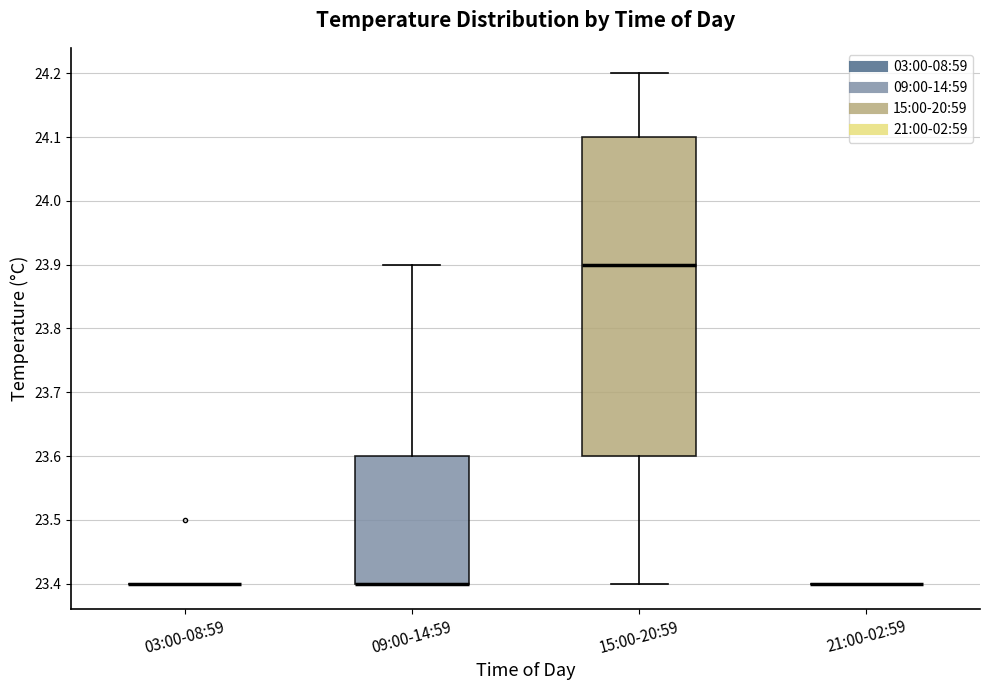

Reading left to right, read every box against the y-axis: the position of its median line, the range the box covers, and the ends of its whiskers. The values are not printed on the chart, so give them approximately, as read against the axis.

03:00-08:59: box collapsed to a line at 23.4, whiskers 23.4 to 23.4
09:00-14:59: median 23.4 (drawn on the box's lower edge), box 23.4 to 23.6, whiskers 23.4 to 23.9
15:00-20:59: median 23.9, box 23.6 to 24.1, whiskers 23.4 to 24.2
21:00-02:59: box collapsed to a line at 23.4, whiskers 23.4 to 23.4